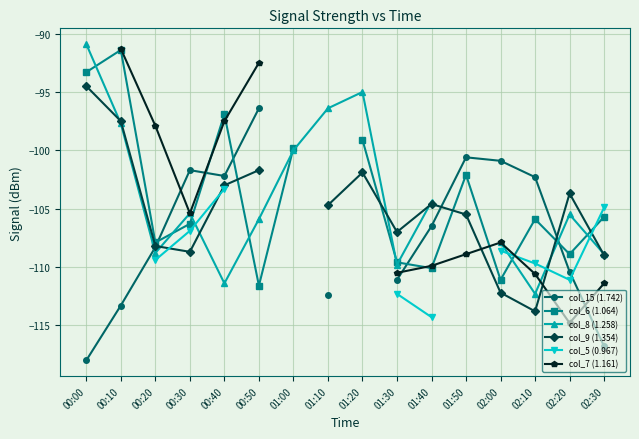

What are all the series names shown in the legend?

col_15 (1.742), col_6 (1.064), col_8 (1.258), col_9 (1.354), col_5 (0.967), col_7 (1.161)